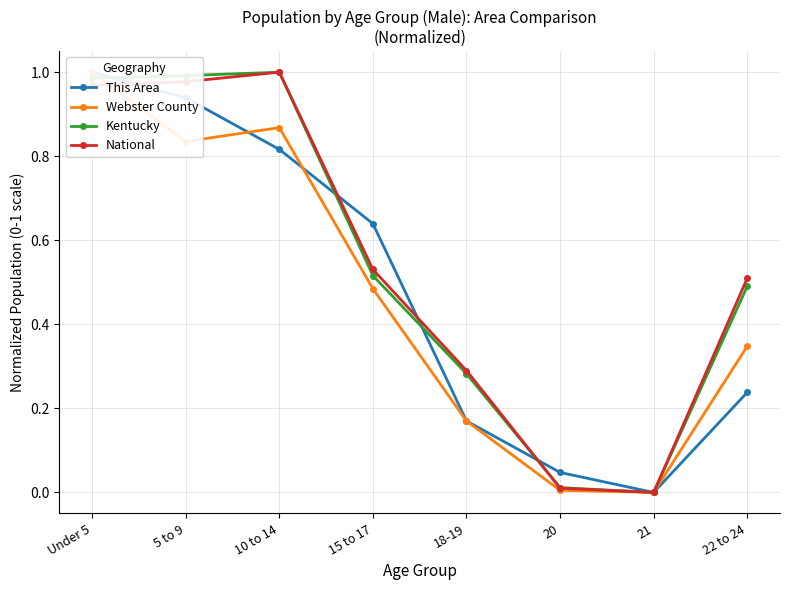

How many times do Kentucky and National cross each other?

2